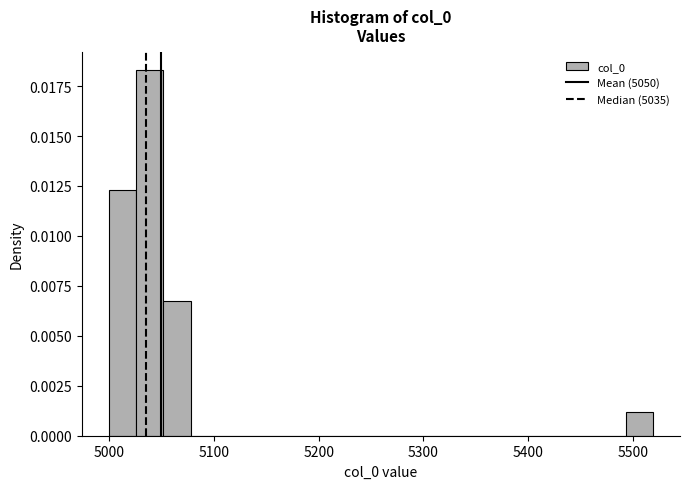

Around what value on the x-axis is the tallest bar? Give the approximate position of its centre, as read against the axis.

5040